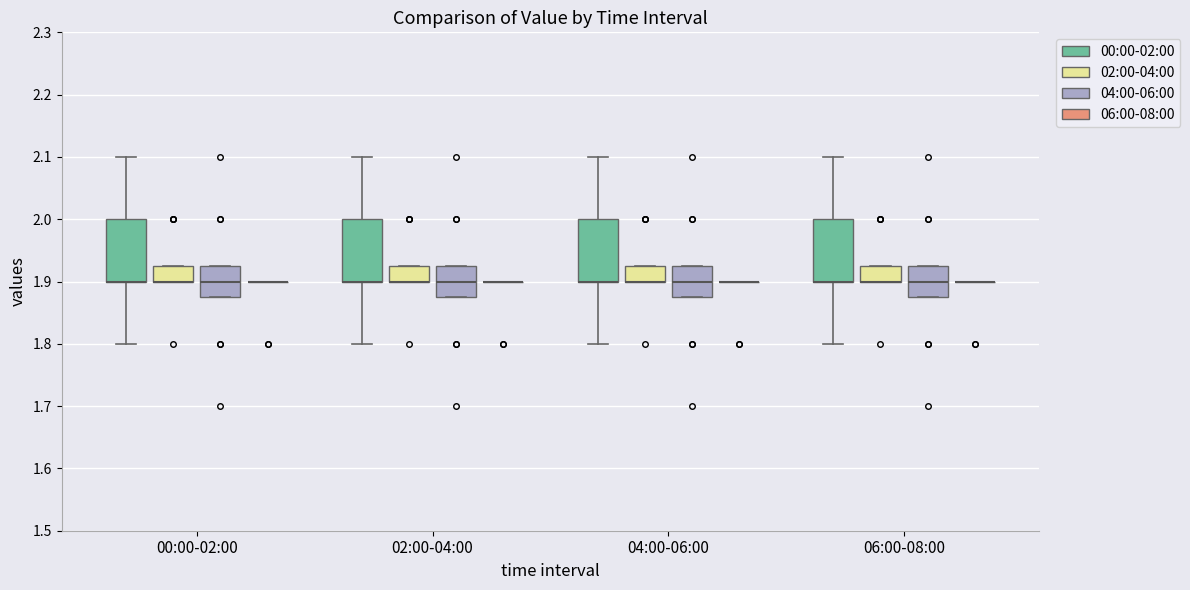

Reading left to right, transcribe this box plot: for each box, give where its median line is, the range the box spans, and where its two whiskers end, as read against the y-axis. The values are not printed on the chart, so give them approximately, as read against the axis.

00:00-02:00 (00:00-02:00): median 1.90 (drawn on the box's lower edge), box 1.90 to 2.00, whiskers 1.80 to 2.10
00:00-02:00 (02:00-04:00): median 1.90 (drawn on the box's lower edge), box 1.90 to 1.93, whiskers 1.90 to 1.93
00:00-02:00 (04:00-06:00): median 1.90, box 1.88 to 1.93, whiskers 1.88 to 1.93
00:00-02:00 (06:00-08:00): box collapsed to a line at 1.90, whiskers 1.90 to 1.90
02:00-04:00 (00:00-02:00): median 1.90 (drawn on the box's lower edge), box 1.90 to 2.00, whiskers 1.80 to 2.10
02:00-04:00 (02:00-04:00): median 1.90 (drawn on the box's lower edge), box 1.90 to 1.93, whiskers 1.90 to 1.93
02:00-04:00 (04:00-06:00): median 1.90, box 1.88 to 1.93, whiskers 1.88 to 1.93
02:00-04:00 (06:00-08:00): box collapsed to a line at 1.90, whiskers 1.90 to 1.90
04:00-06:00 (00:00-02:00): median 1.90 (drawn on the box's lower edge), box 1.90 to 2.00, whiskers 1.80 to 2.10
04:00-06:00 (02:00-04:00): median 1.90 (drawn on the box's lower edge), box 1.90 to 1.93, whiskers 1.90 to 1.93
04:00-06:00 (04:00-06:00): median 1.90, box 1.88 to 1.93, whiskers 1.88 to 1.93
04:00-06:00 (06:00-08:00): box collapsed to a line at 1.90, whiskers 1.90 to 1.90
06:00-08:00 (00:00-02:00): median 1.90 (drawn on the box's lower edge), box 1.90 to 2.00, whiskers 1.80 to 2.10
06:00-08:00 (02:00-04:00): median 1.90 (drawn on the box's lower edge), box 1.90 to 1.93, whiskers 1.90 to 1.93
06:00-08:00 (04:00-06:00): median 1.90, box 1.88 to 1.93, whiskers 1.88 to 1.93
06:00-08:00 (06:00-08:00): box collapsed to a line at 1.90, whiskers 1.90 to 1.90